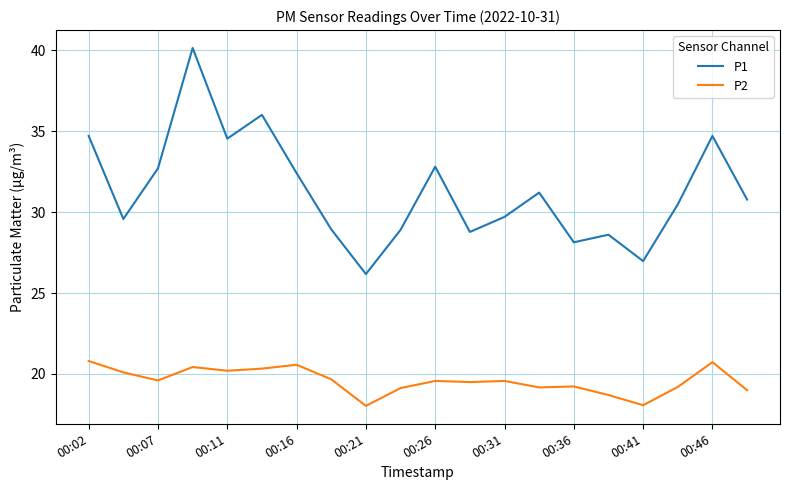

What is the maximum value shown in the chart?

40.1